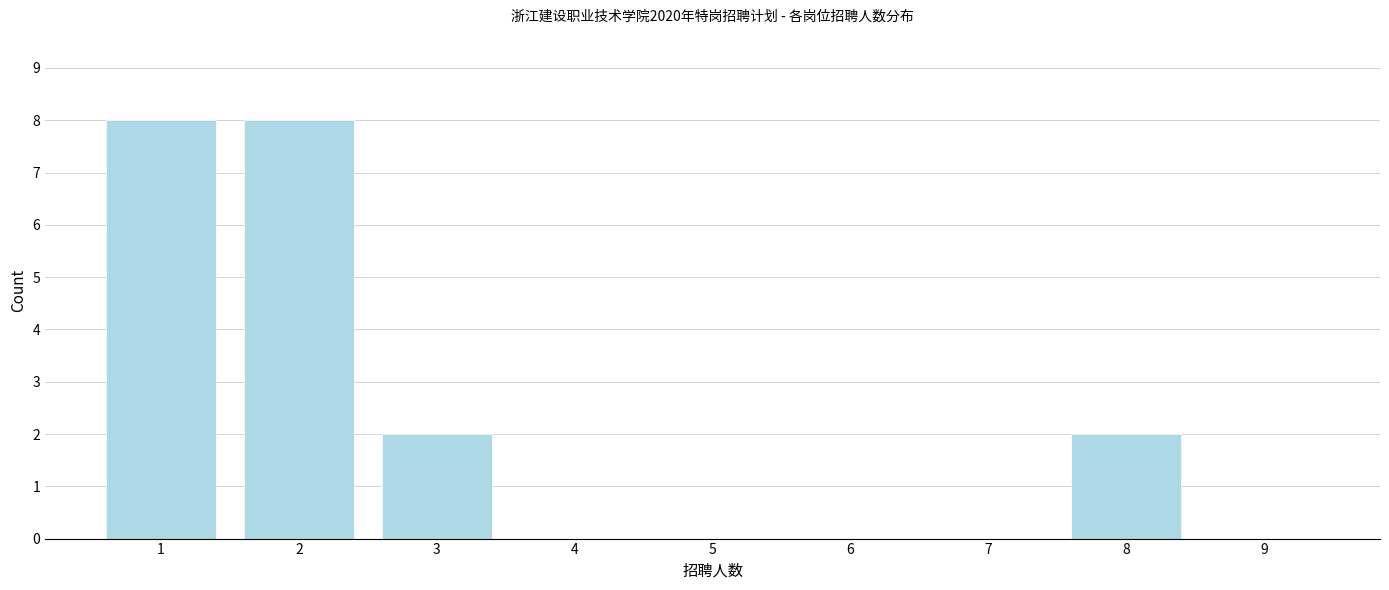

Reading left to right, list all the values displayed in this chart.

1=8	2=8	3=2	4=0	5=0	6=0	7=0	8=2	9=0